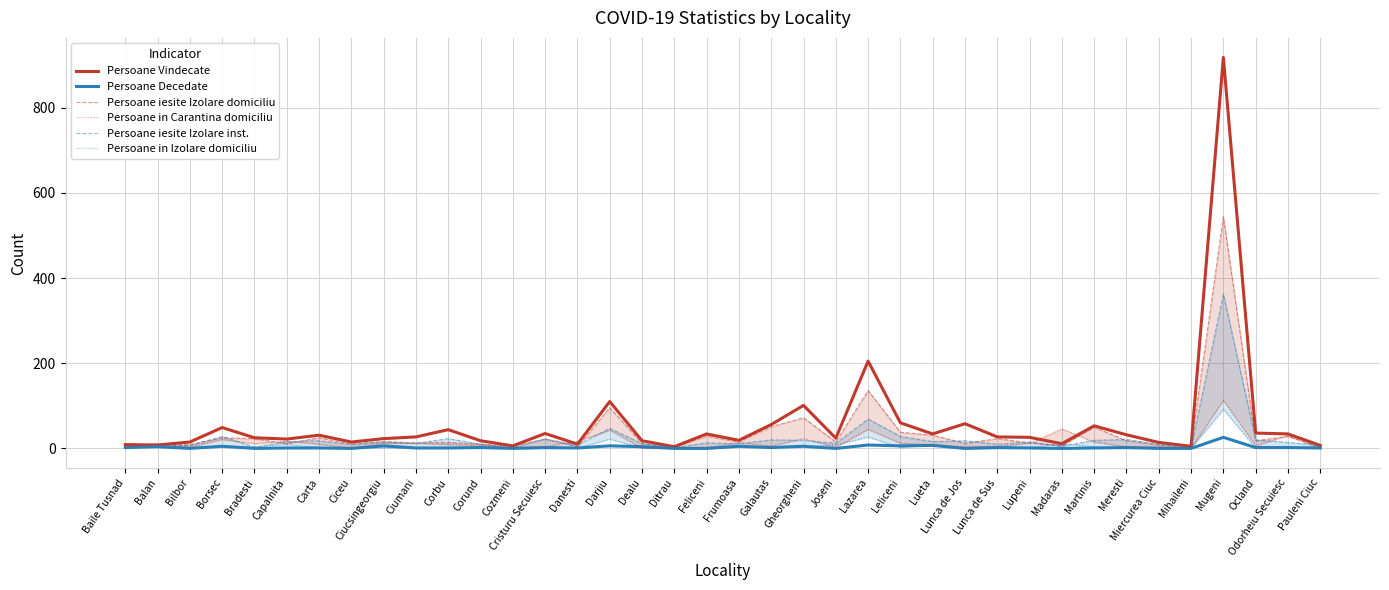

What is the difference between the maximum and minimum values in the Persoane Decedate series?

26